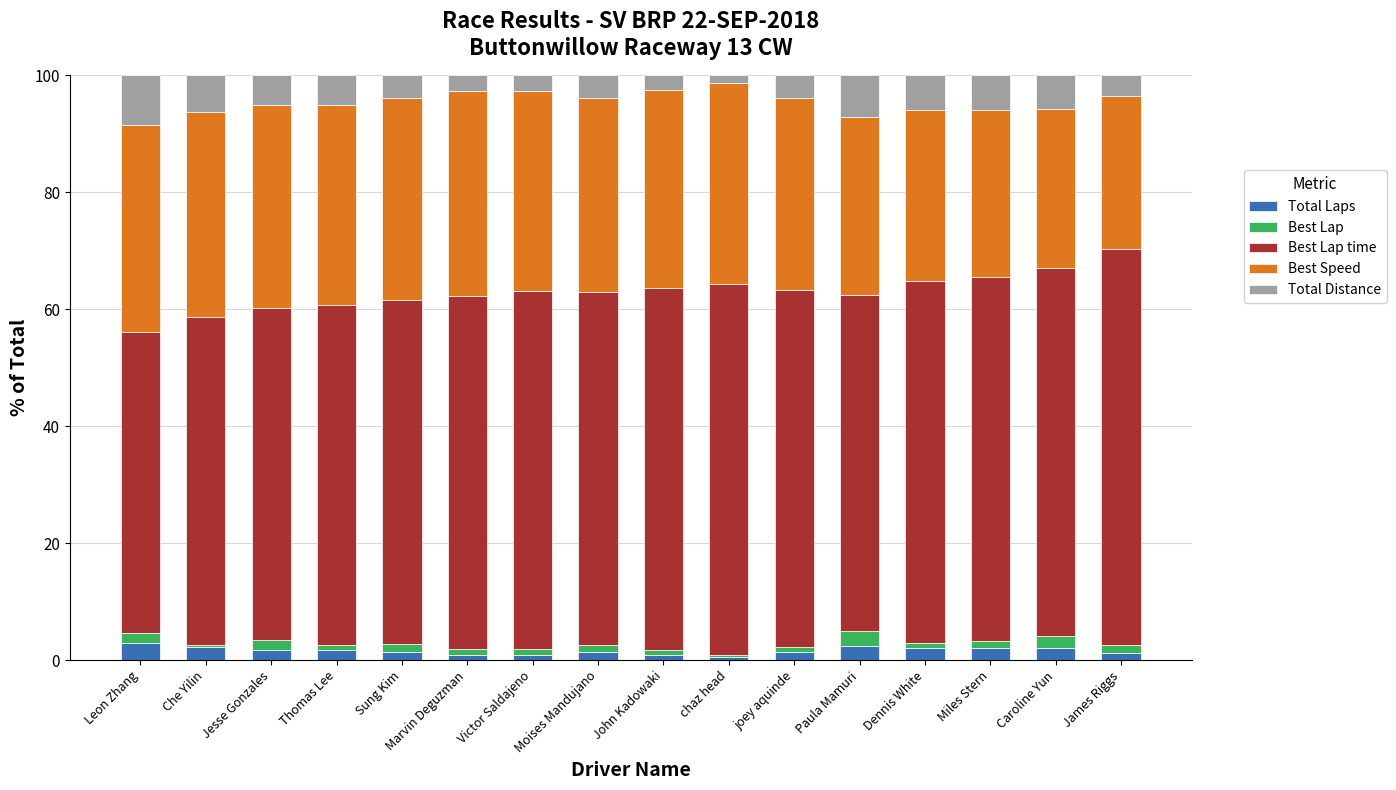

What is the average value of the Total Laps series?

1.6